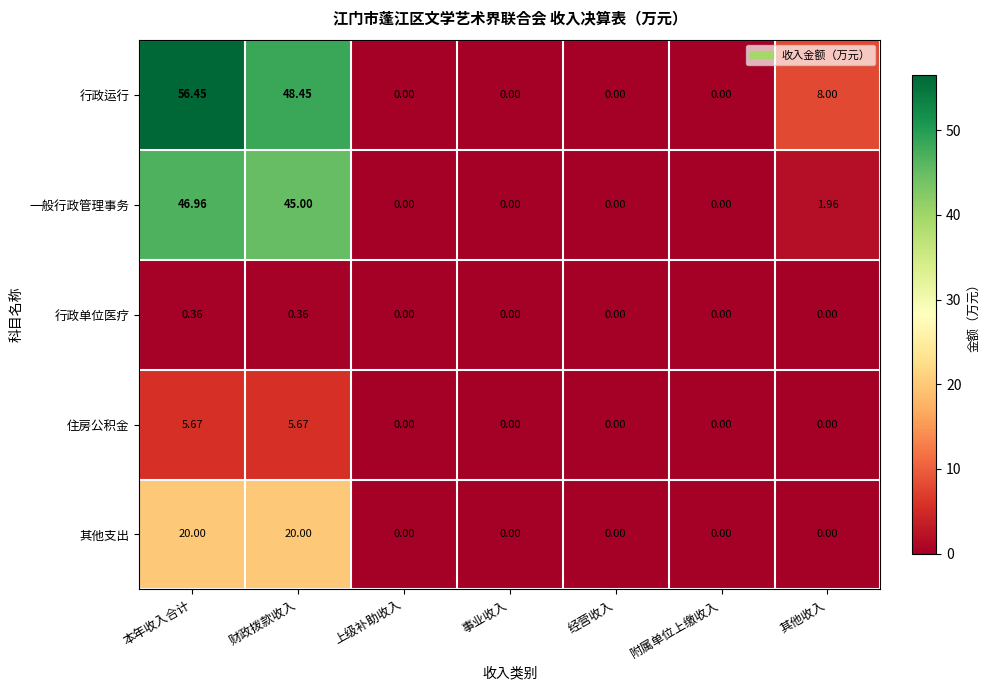

What is the total value across all series at 本年收入合计?

129.4